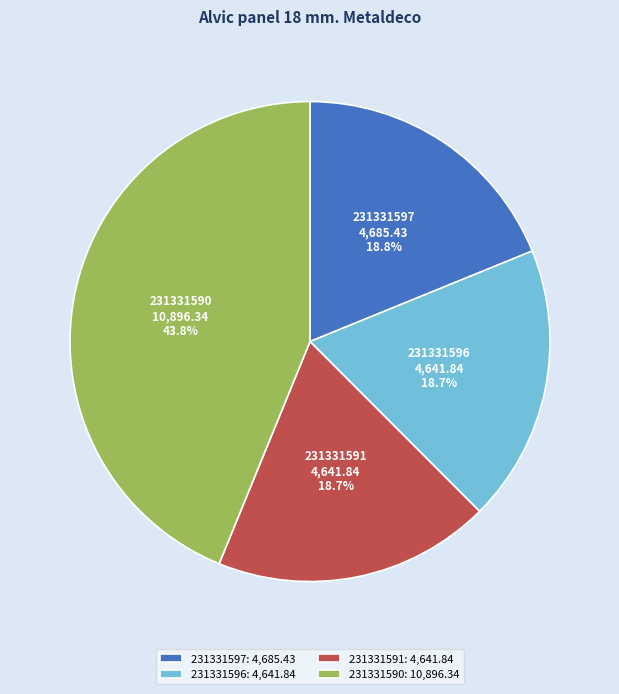

The 231331596 slice represents 19% of the pie. True or false?

True